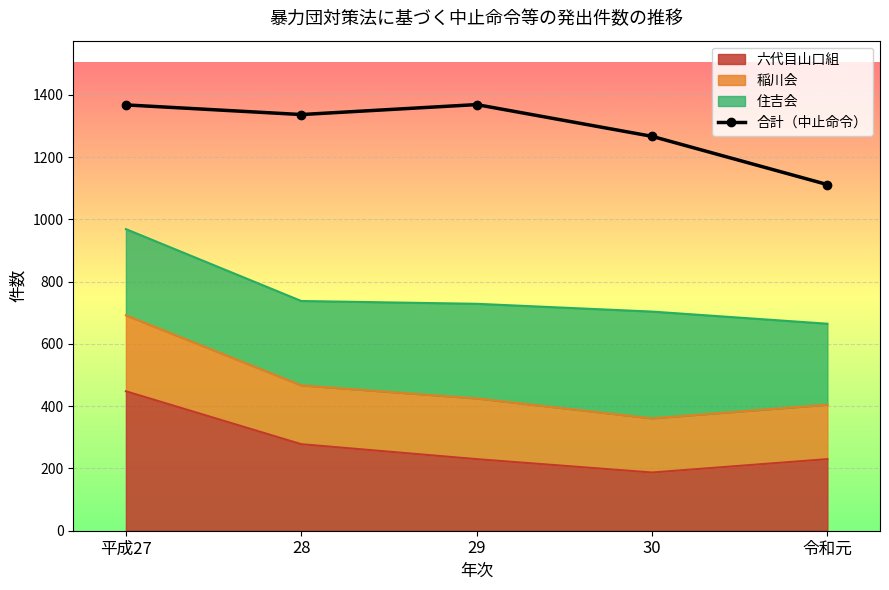

What is the difference between the maximum and second lowest values?

102